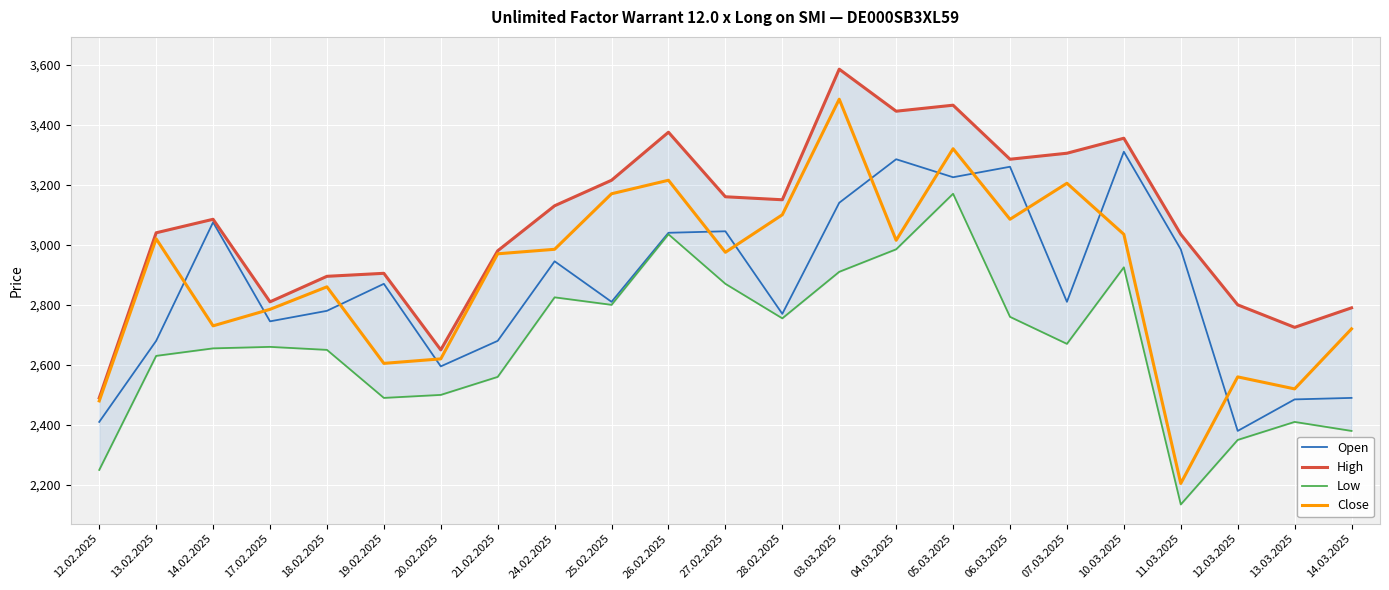

What position from the right is 04.03.2025?

9